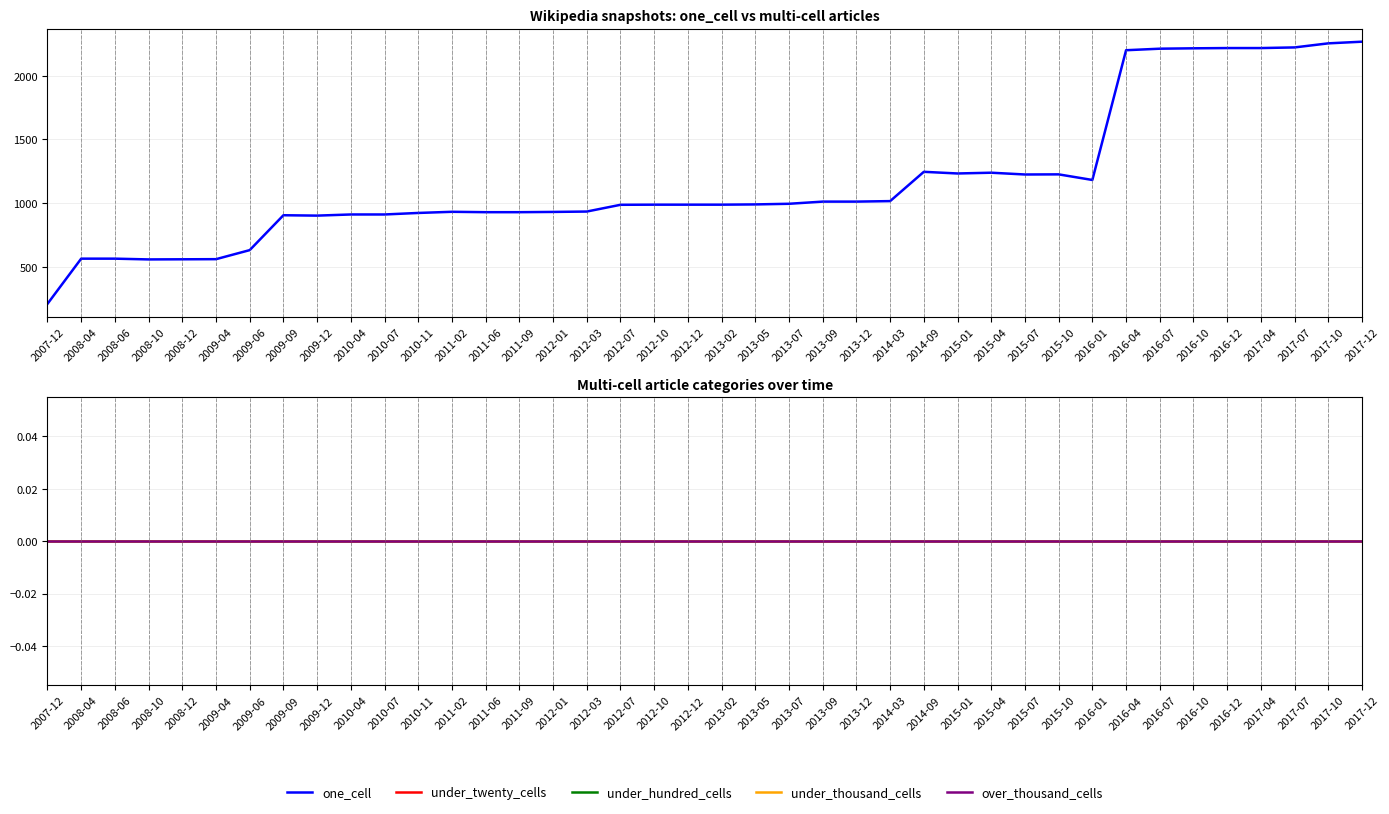

Between 2016-12 and 2013-02, which is larger?

2016-12